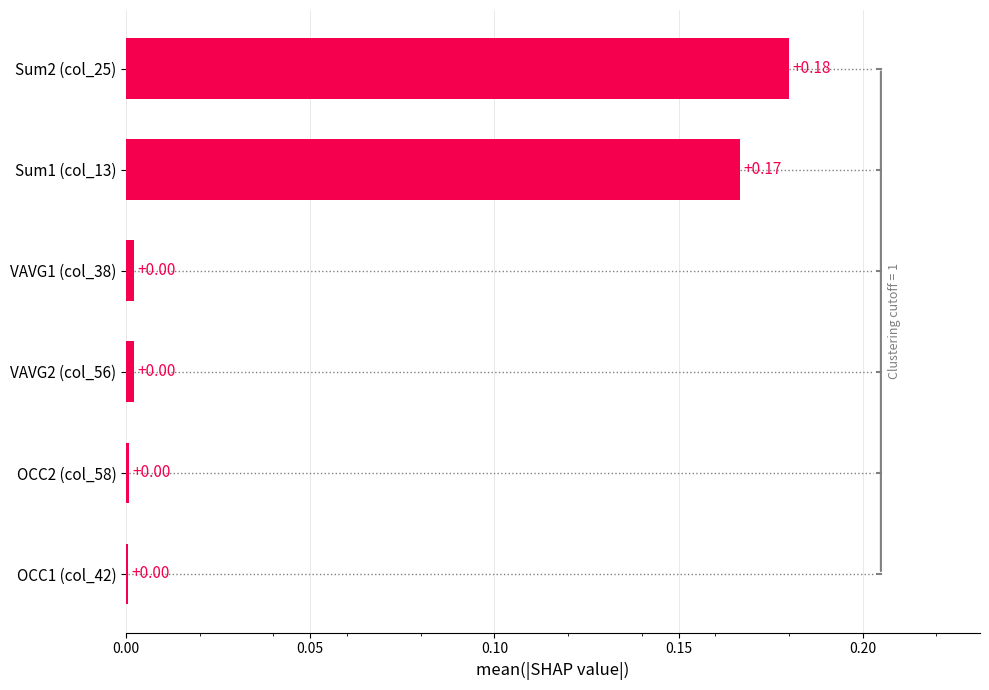

Between Sum2 (col_25) and VAVG1 (col_38), which is larger?

Sum2 (col_25)